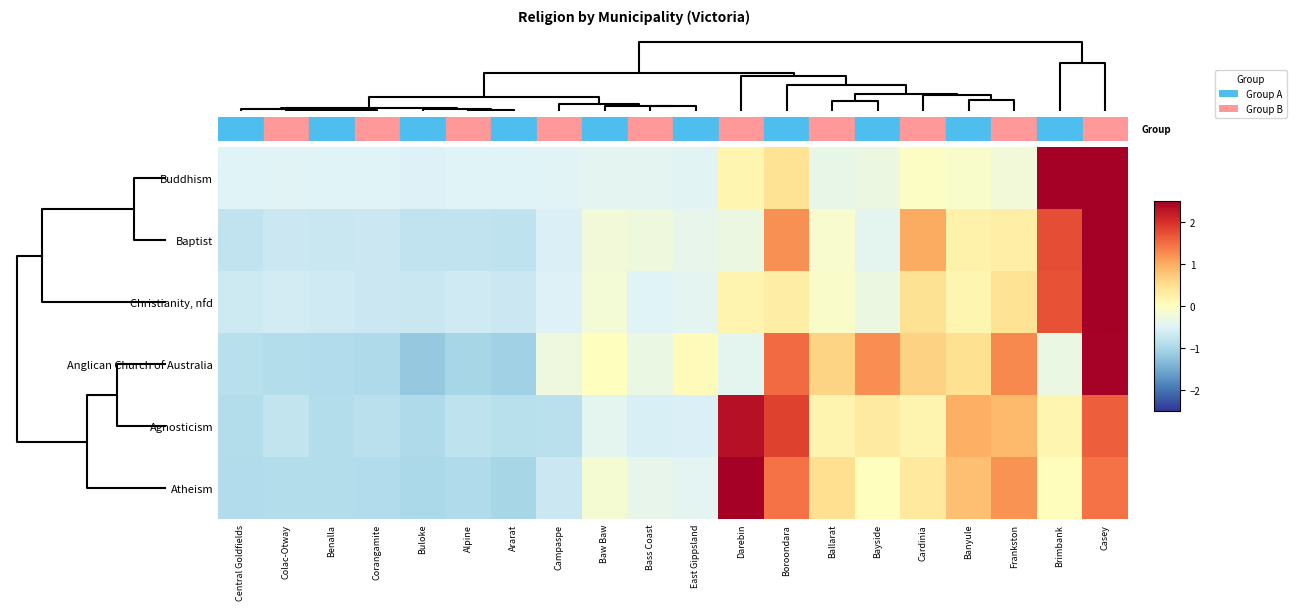

At how many categories does at least one series exceed 3?

2